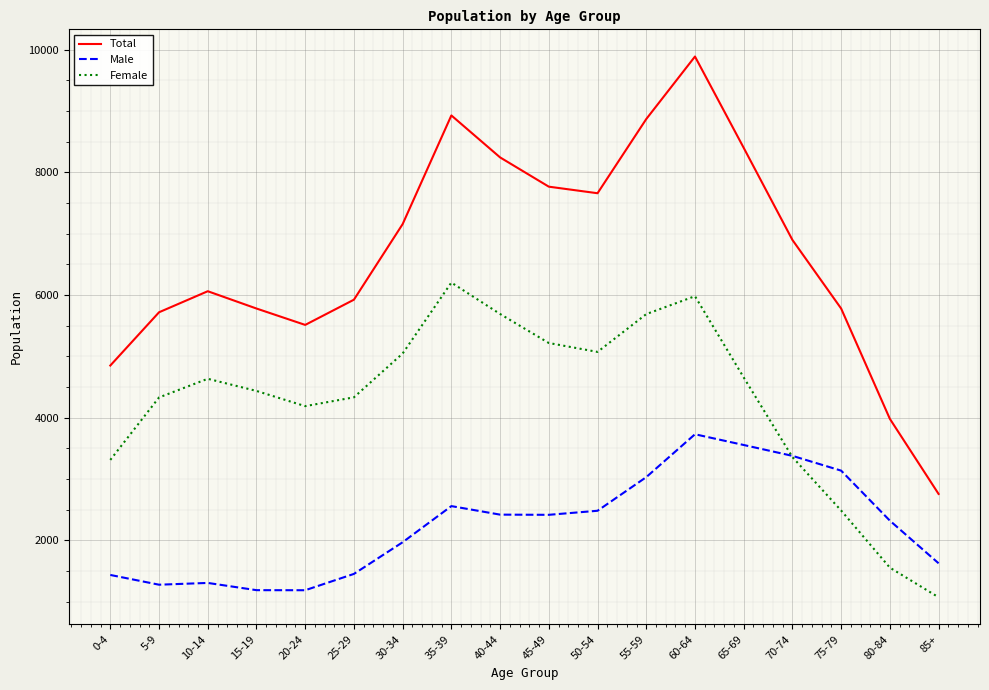

List the series in order of their peak value, lowest first.

Male, Female, Total